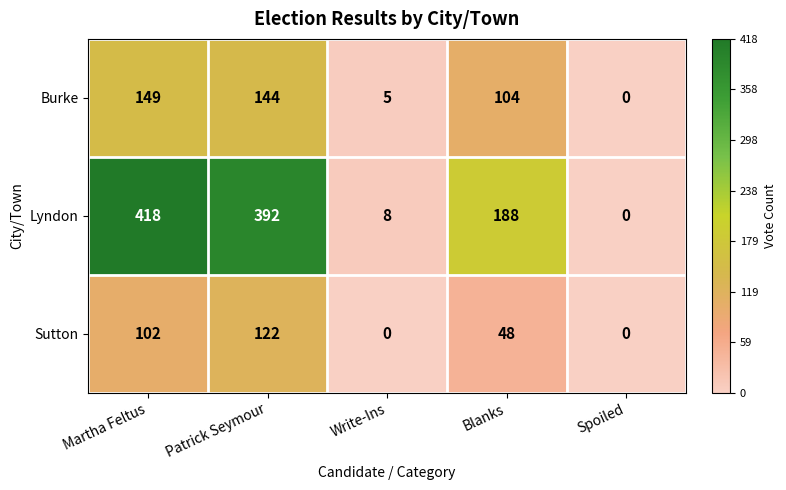

Which category has the highest value in the Sutton series?

Patrick Seymour